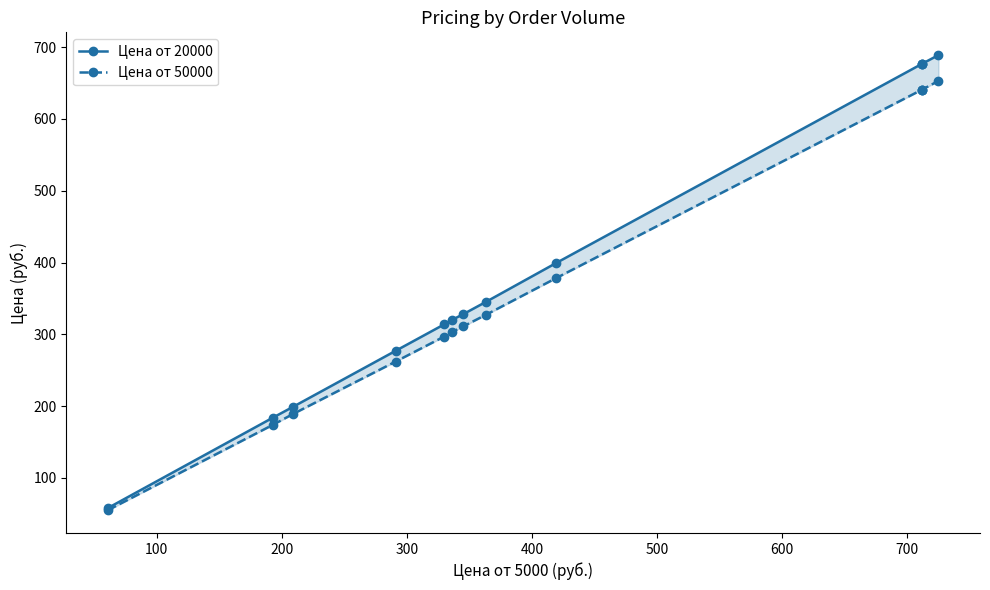

True or false: Цена от 20000 and Цена от 50000 intersect in this chart.

False